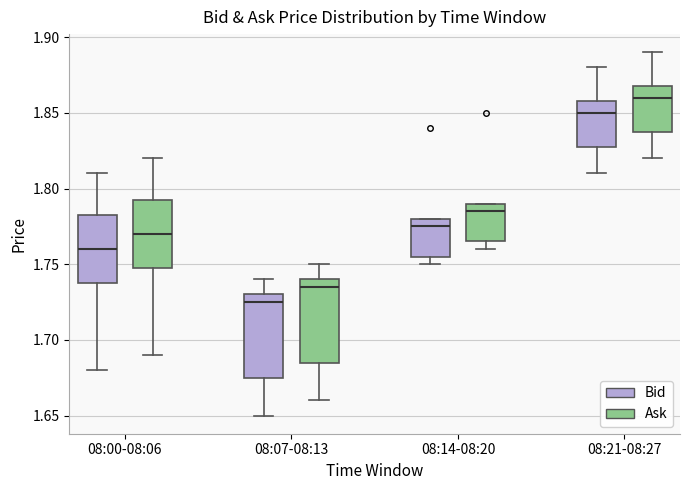

Reading left to right, read every box against the y-axis: the position of its median line, the range the box covers, and the ends of its whiskers. The values are not printed on the chart, so give them approximately, as read against the axis.

08:00-08:06 (Bid): median 1.760, box 1.740 to 1.785, whiskers 1.680 to 1.810
08:00-08:06 (Ask): median 1.770, box 1.750 to 1.795, whiskers 1.690 to 1.820
08:07-08:13 (Bid): median 1.725, box 1.675 to 1.730, whiskers 1.650 to 1.740
08:07-08:13 (Ask): median 1.735, box 1.685 to 1.740, whiskers 1.660 to 1.750
08:14-08:20 (Bid): median 1.775, box 1.755 to 1.780, whiskers 1.750 to 1.780
08:14-08:20 (Ask): median 1.785, box 1.765 to 1.790, whiskers 1.760 to 1.790
08:21-08:27 (Bid): median 1.850, box 1.830 to 1.860, whiskers 1.810 to 1.880
08:21-08:27 (Ask): median 1.860, box 1.840 to 1.870, whiskers 1.820 to 1.890